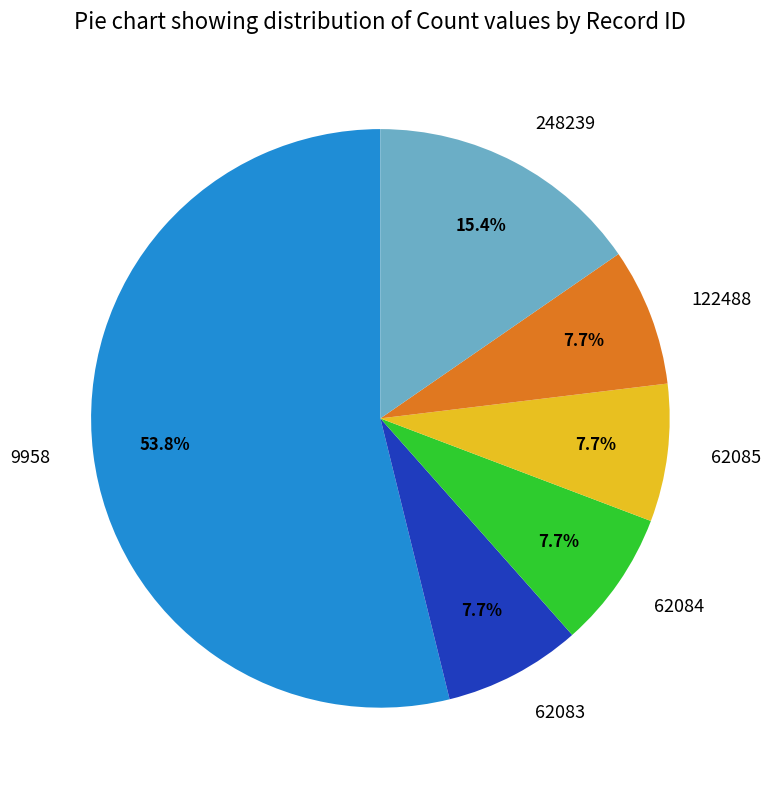

Count the number of slices in the pie.

6